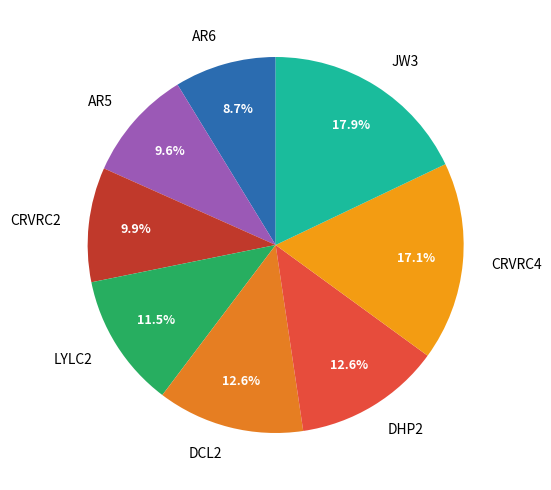

How many segments does this pie chart have?

8